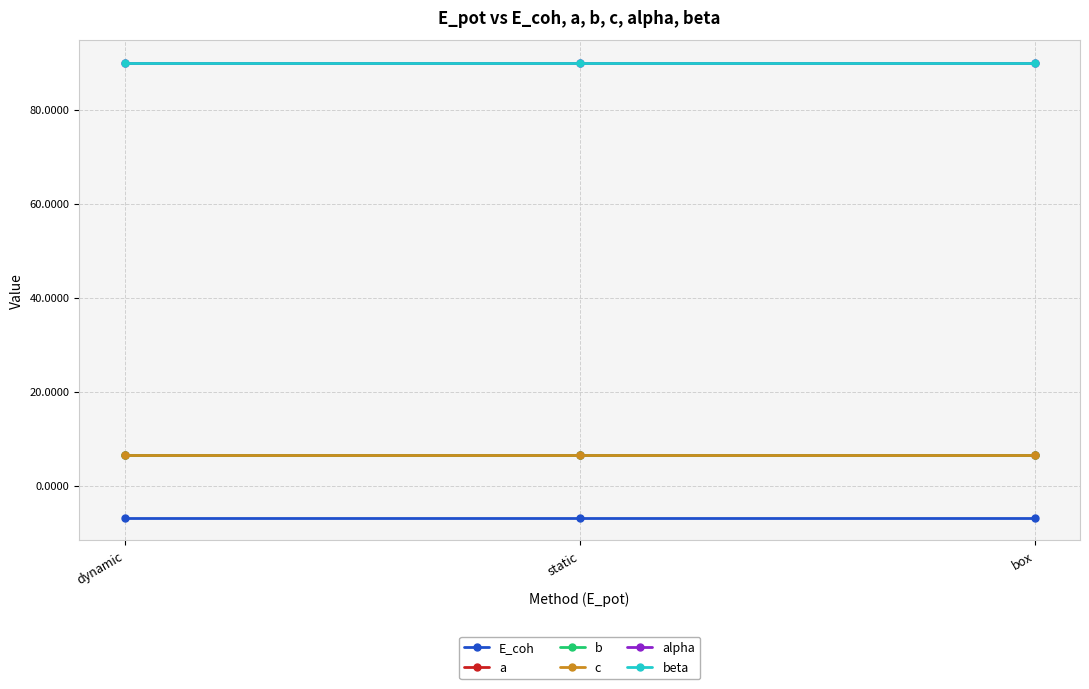

What position from the left is dynamic?

1